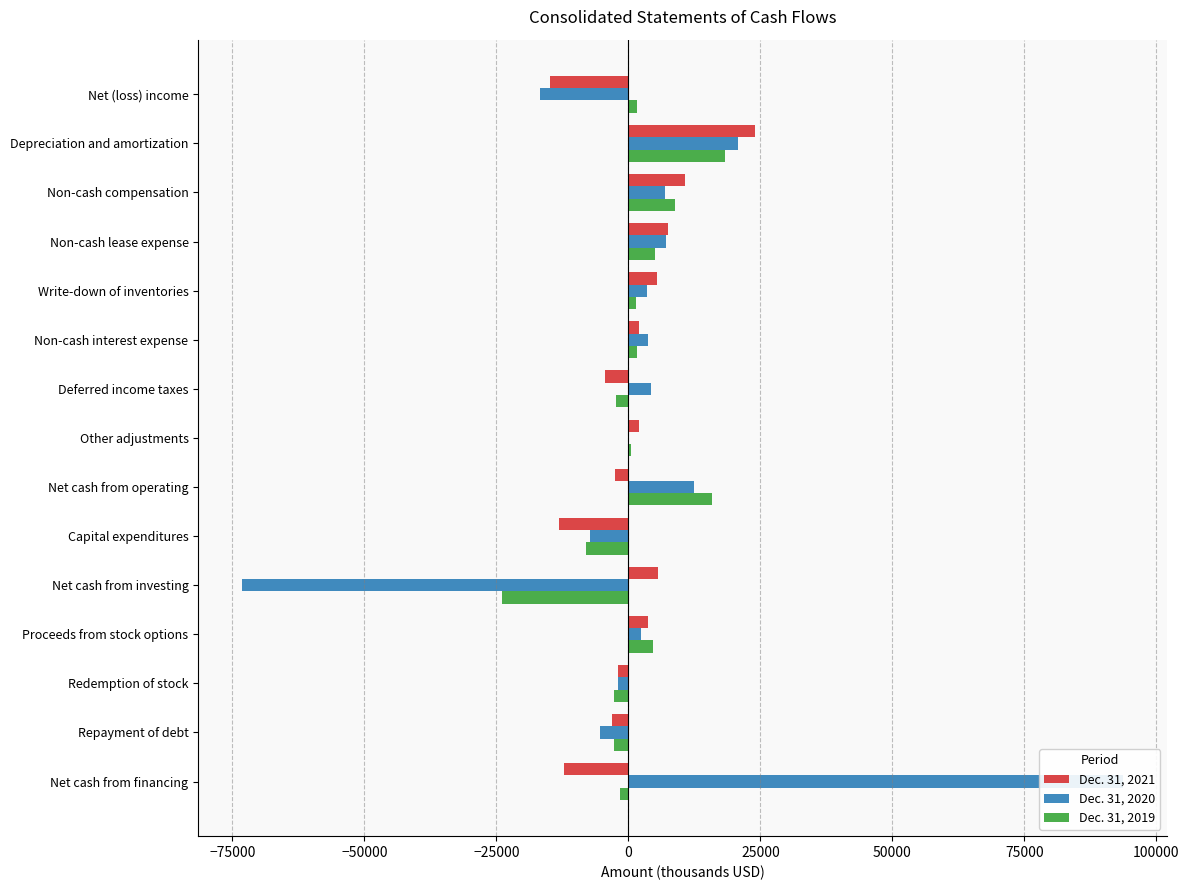

What is the average value of the Dec. 31, 2021 series?

591